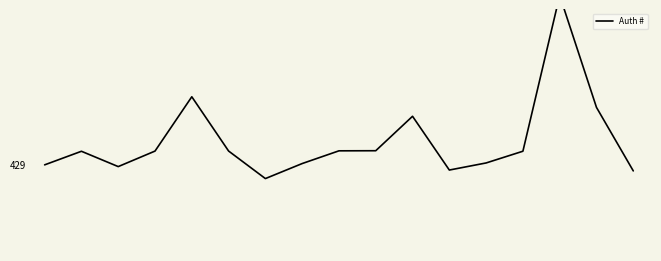

Which category has the highest value across all series?

14